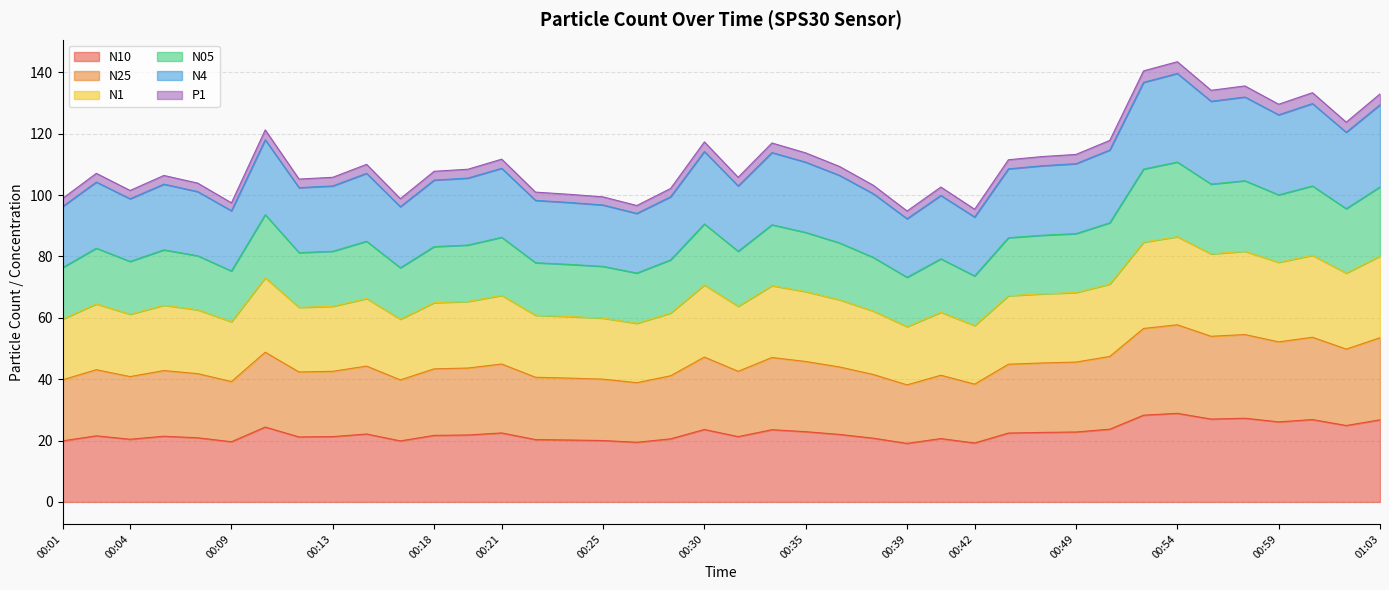

Which series has the largest range (max minus min)?

N4